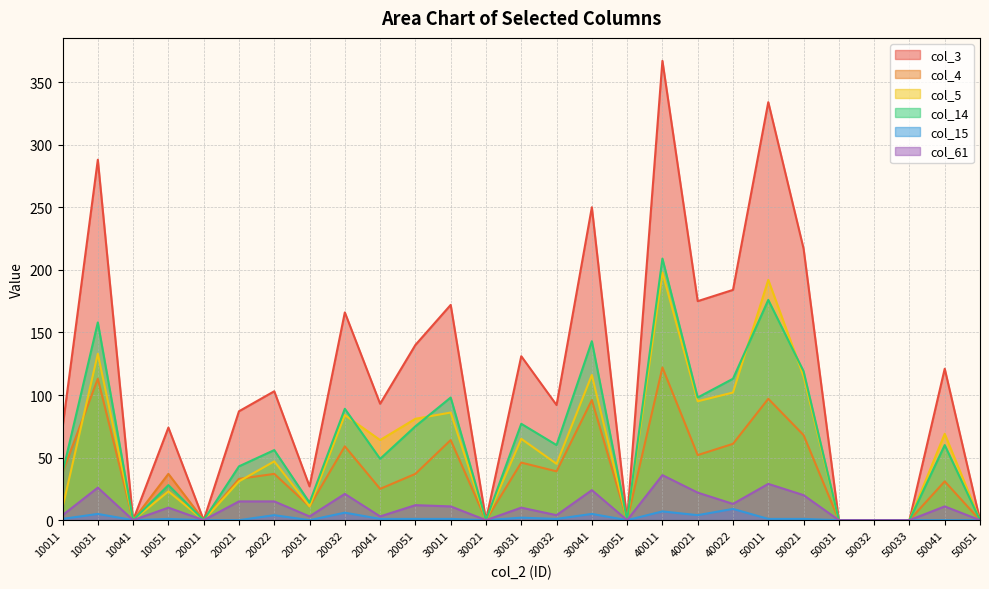

The value of col_61 at 10051 is 6. True or false?

False